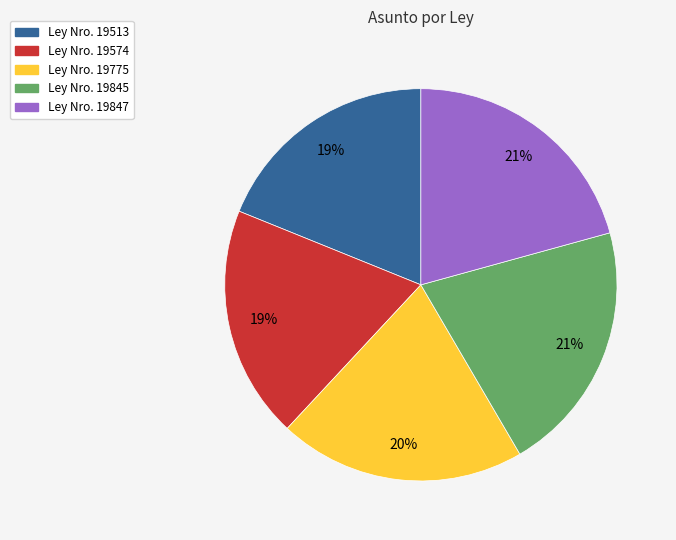

Combined, do Ley Nro. 19513 and Ley Nro. 19847 account for over 50%?

No